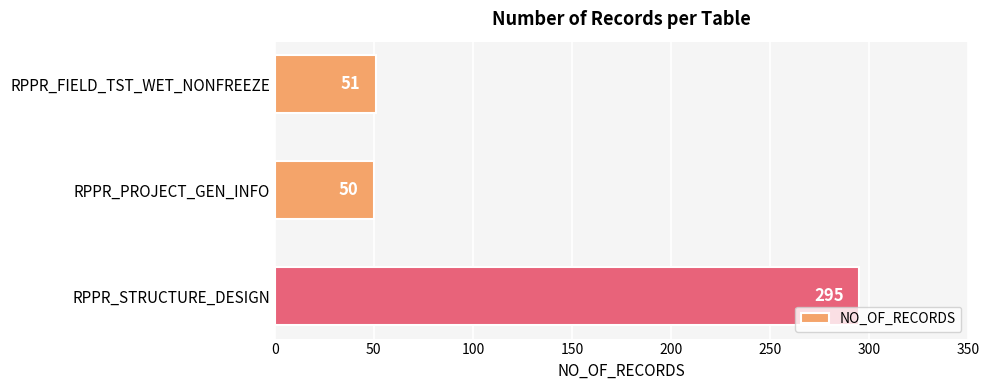

Reading bottom to top, list all the values displayed in this chart.

295	50	51